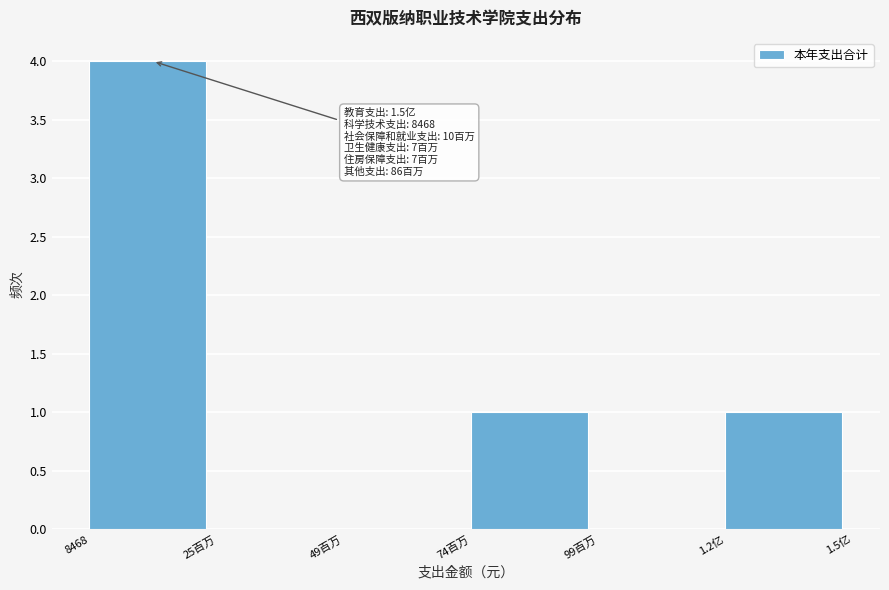

Reading left to right, what are all the values shown in this chart?

8468=4	25百万=0	49百万=0	74百万=1	99百万=0	1.2亿=1